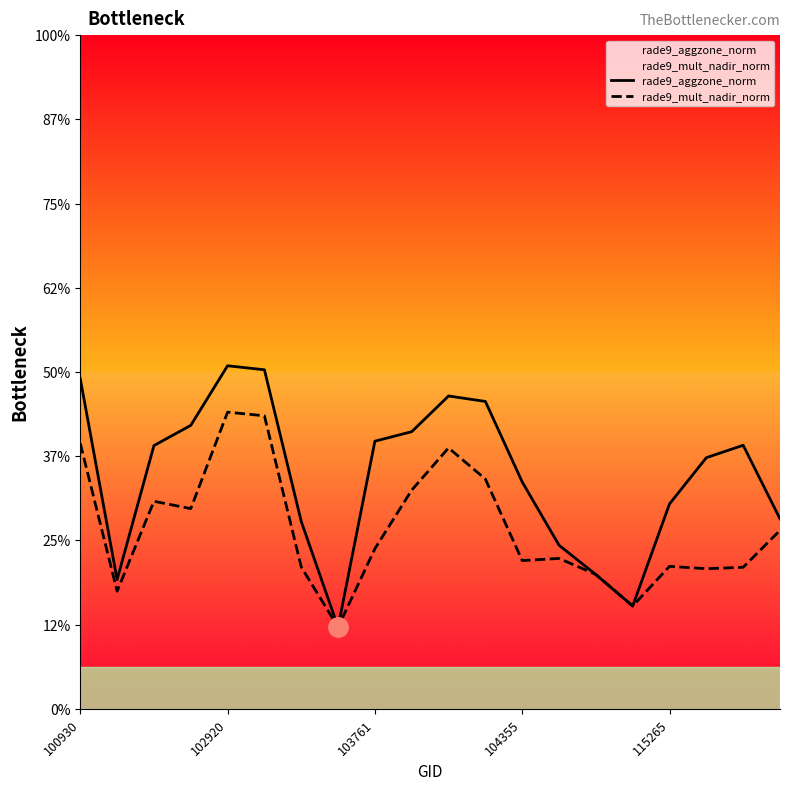

How many series are shown in this chart?

2